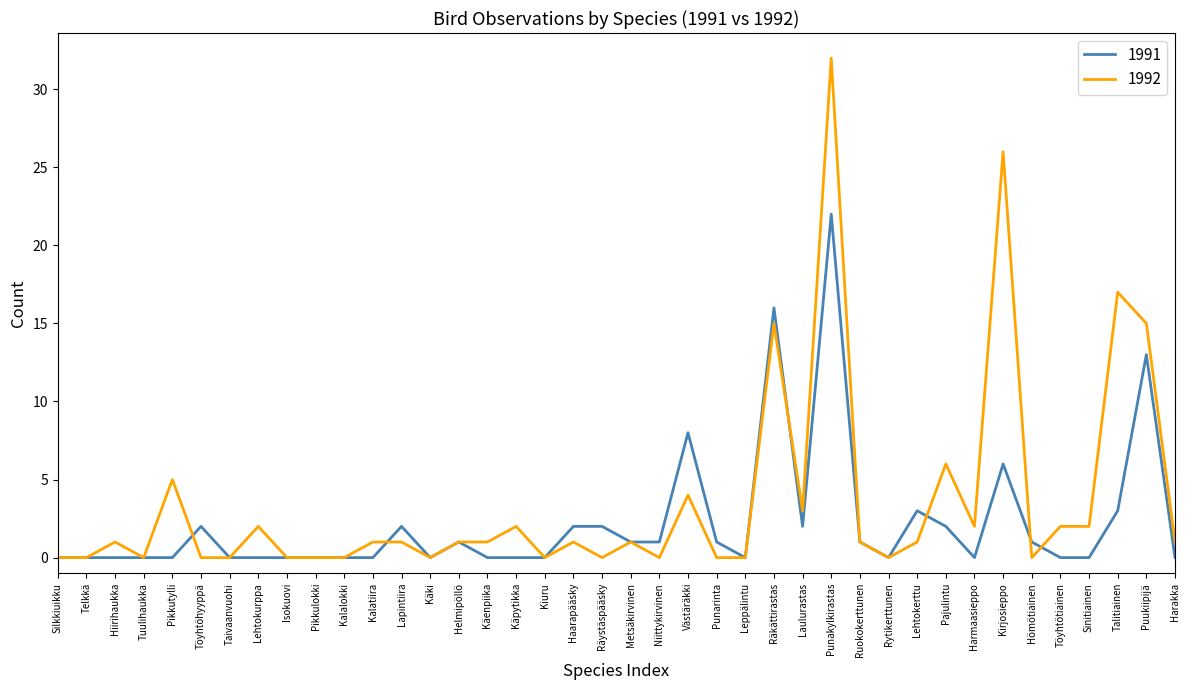

What position from the right is Töyhtöhyyppä?

35